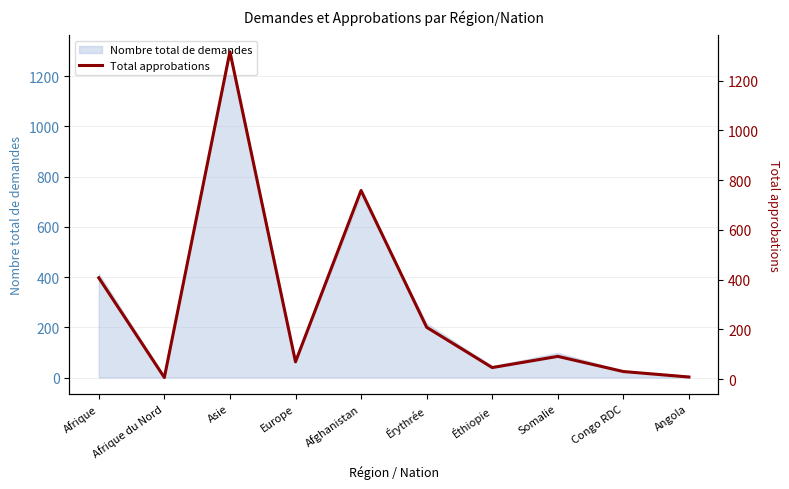

Approximately how many times larger is the value at Éthiopie compared to Angola?

5.8